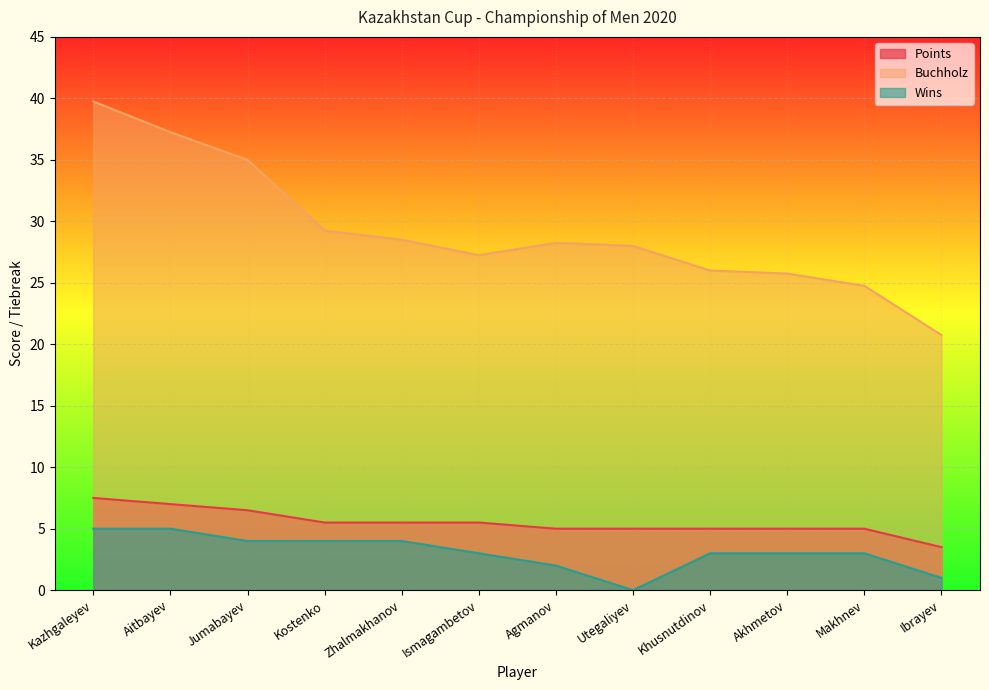

List the labels in order of Points value, smallest first.

Ibrayev, Agmanov, Utegaliyev, Khusnutdinov, Akhmetov, Makhnev, Kostenko, Zhalmakhanov, Ismagambetov, Jumabayev, Aitbayev, Kazhgaleyev